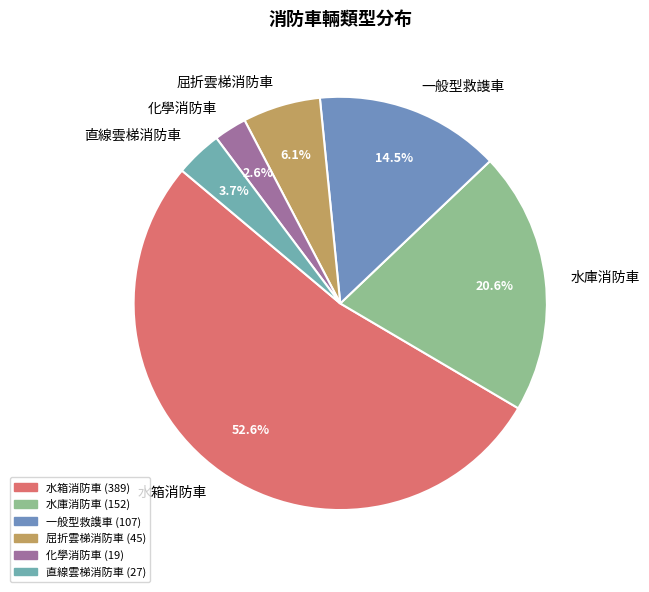

To the nearest percent, what is the average slice percentage?

17%